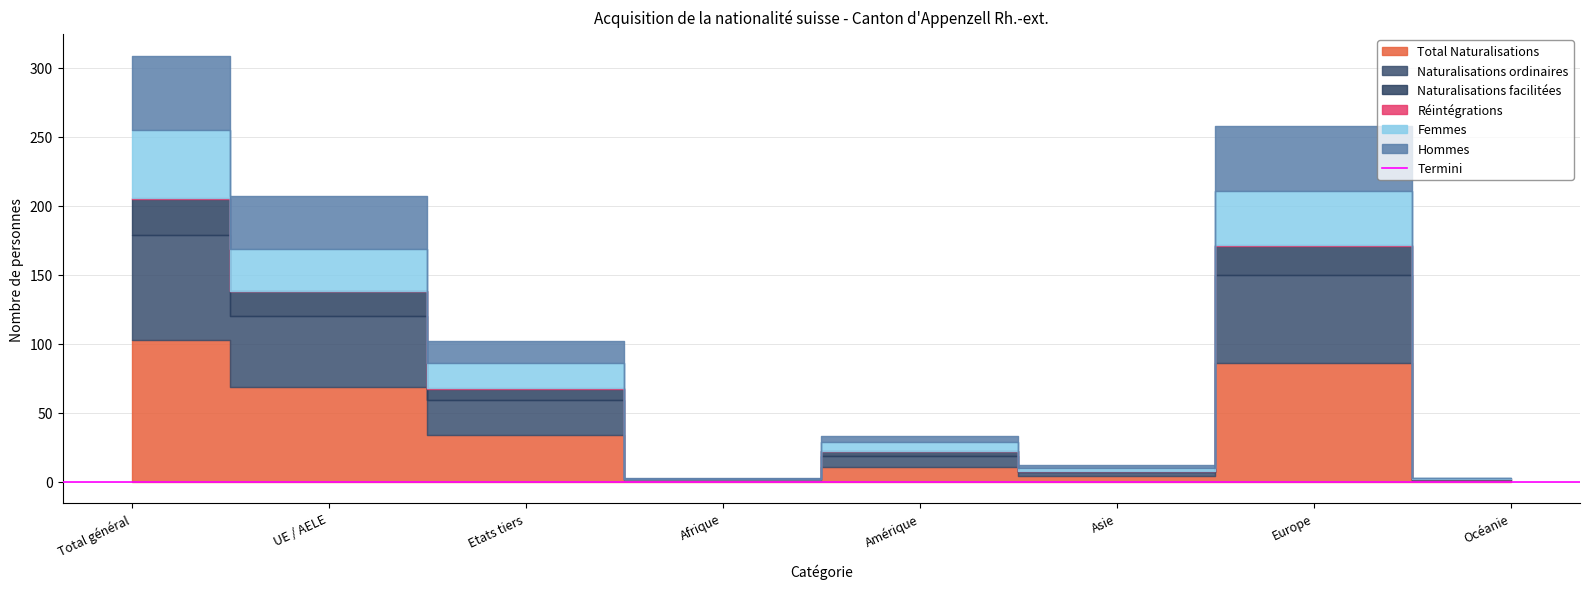

Is it true that Hommes equals -18 at Océanie?

False